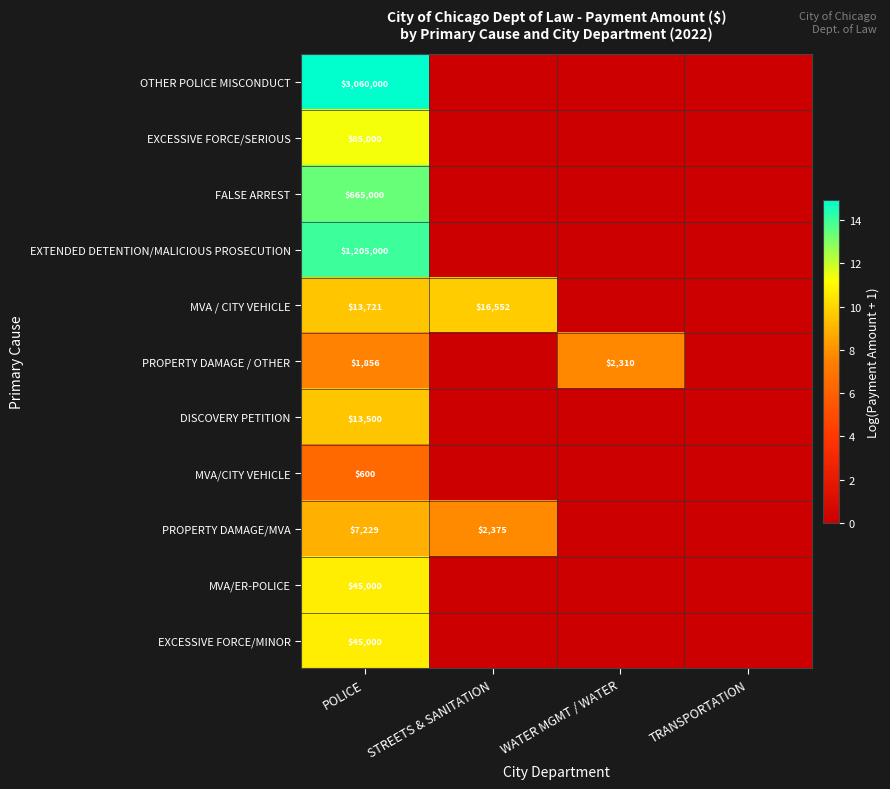

The PROPERTY DAMAGE/MVA series shows 7229 at POLICE. True or false?

True